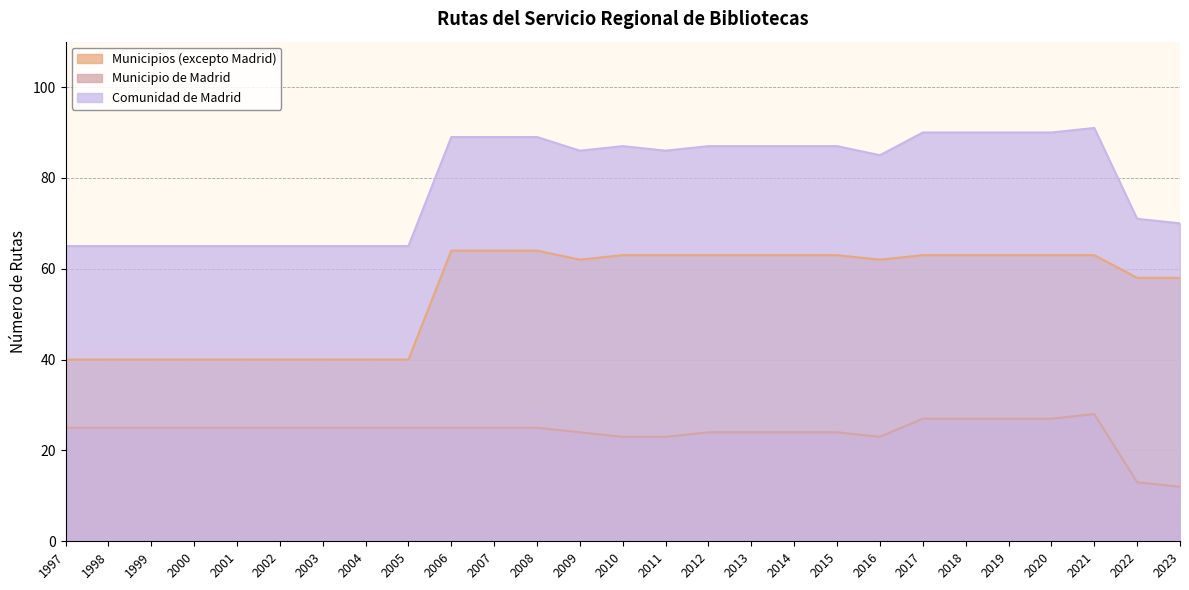

True or false: Municipios (excepto Madrid) has a value of 16 at 2019.

False